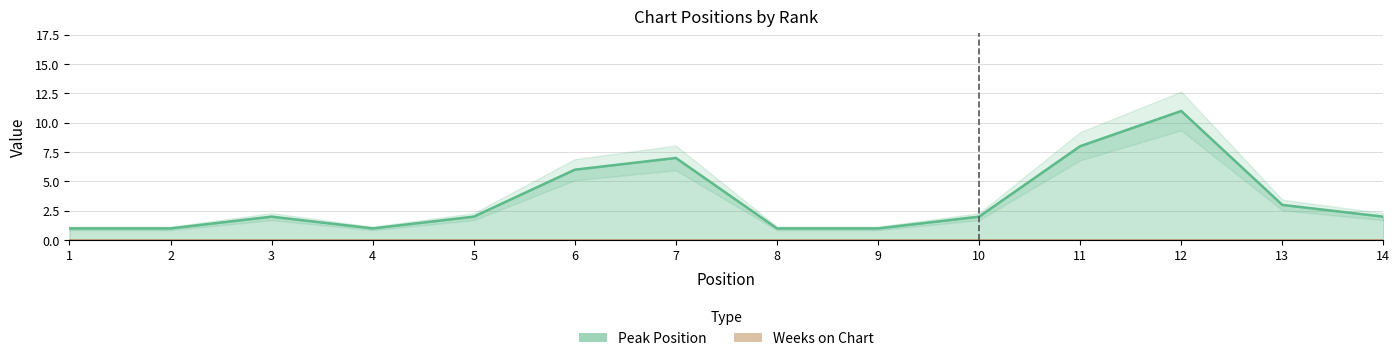

How many interior local peaks does the Peak Position series have?

3